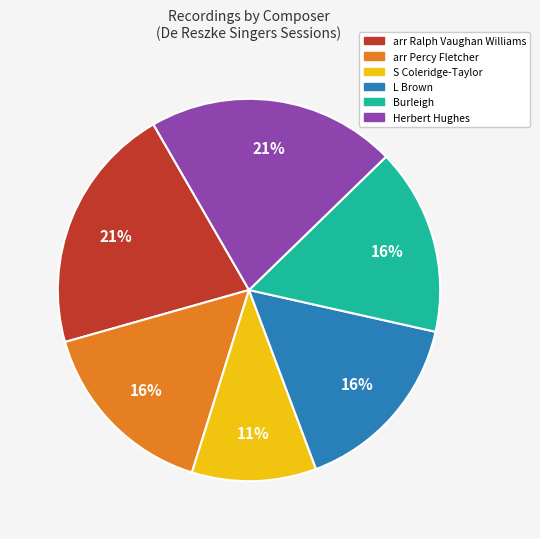

Is it true that L Brown is 26% of the pie?

False